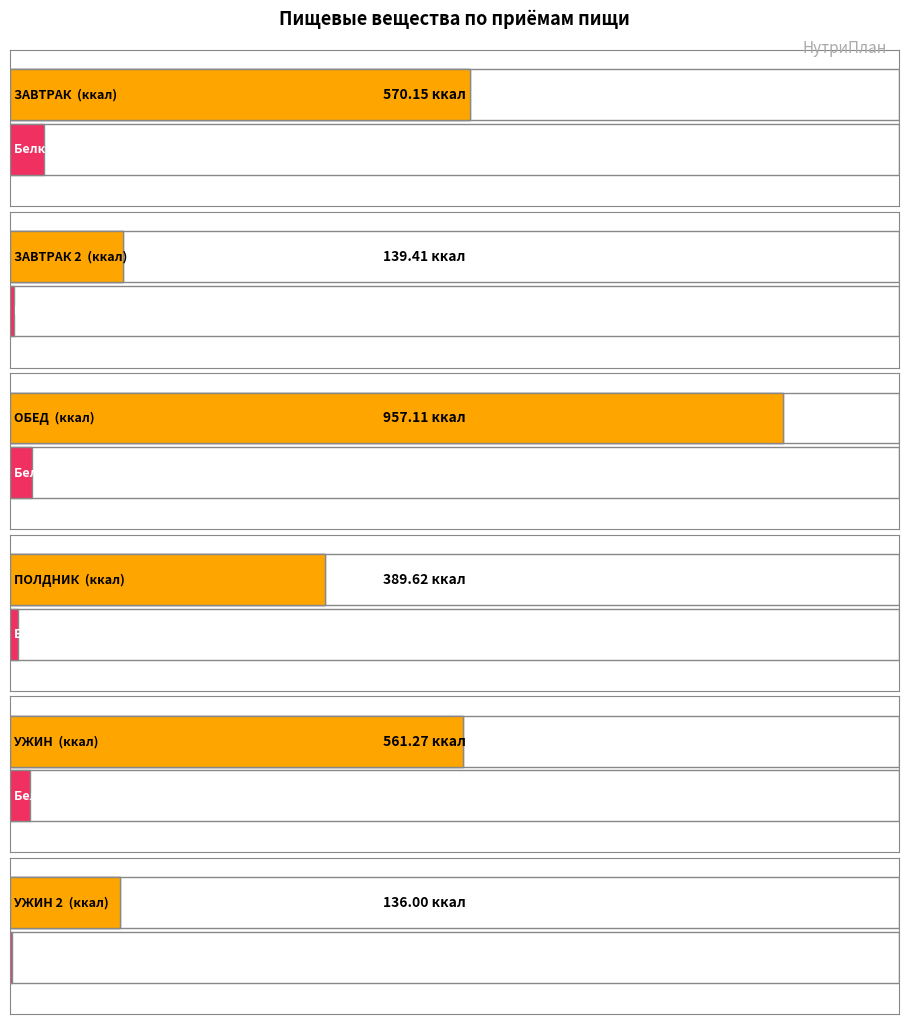

Reading right to left, list all the values displayed in this chart.

Белки: 2.9	25.3	10.1	27.6	4.8	42.5
Жиры: 0.6	22.4	3.6	31.5	3.4	33.0
Углеводы: 17.8	52.6	94.6	126.8	23.2	90.3
ккал: 136.0	561.3	389.6	957.1	139.4	570.1